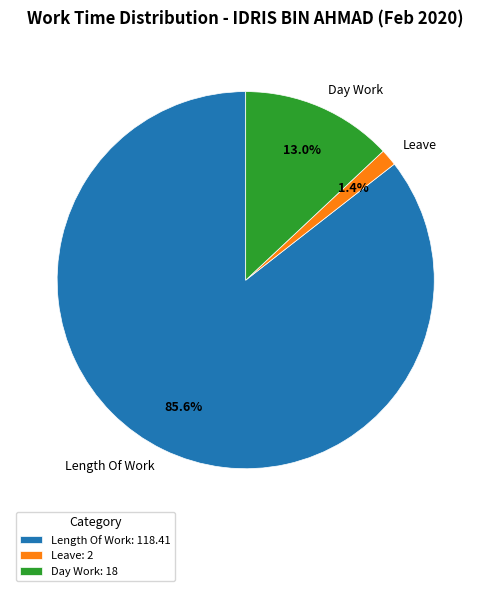

What percentage is NOT represented by Leave?

98.6%